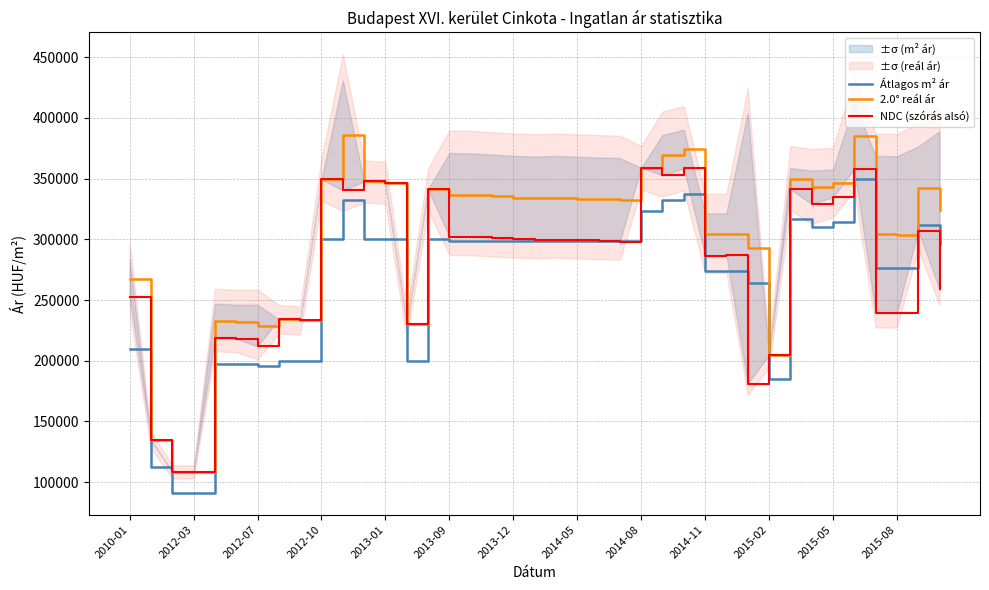

List the series in order of their overall mean, highest first.

2.0° reál ár, NDC (szórás alsó), Átlagos m² ár